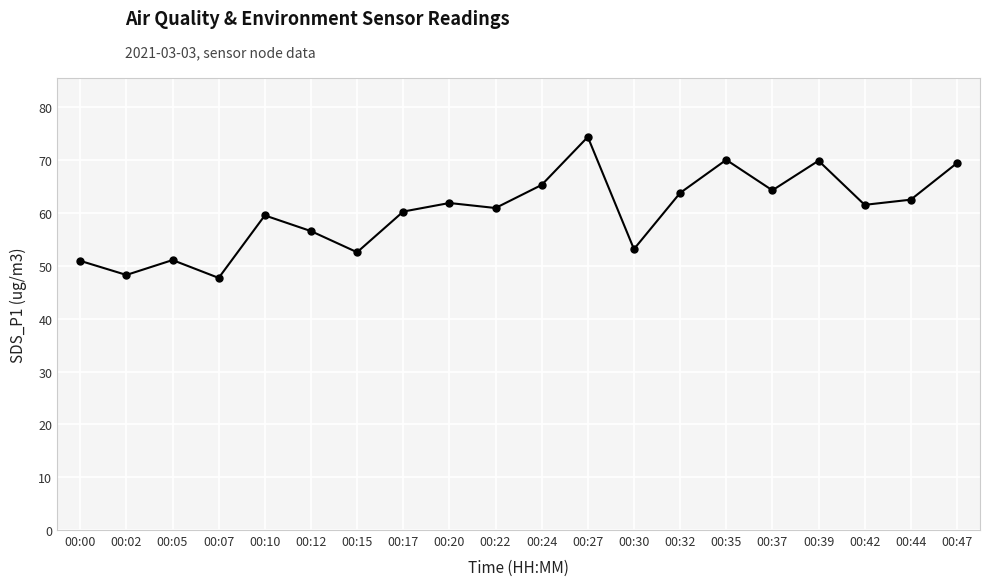

Which has a higher value, 00:22 or 00:15?

00:22